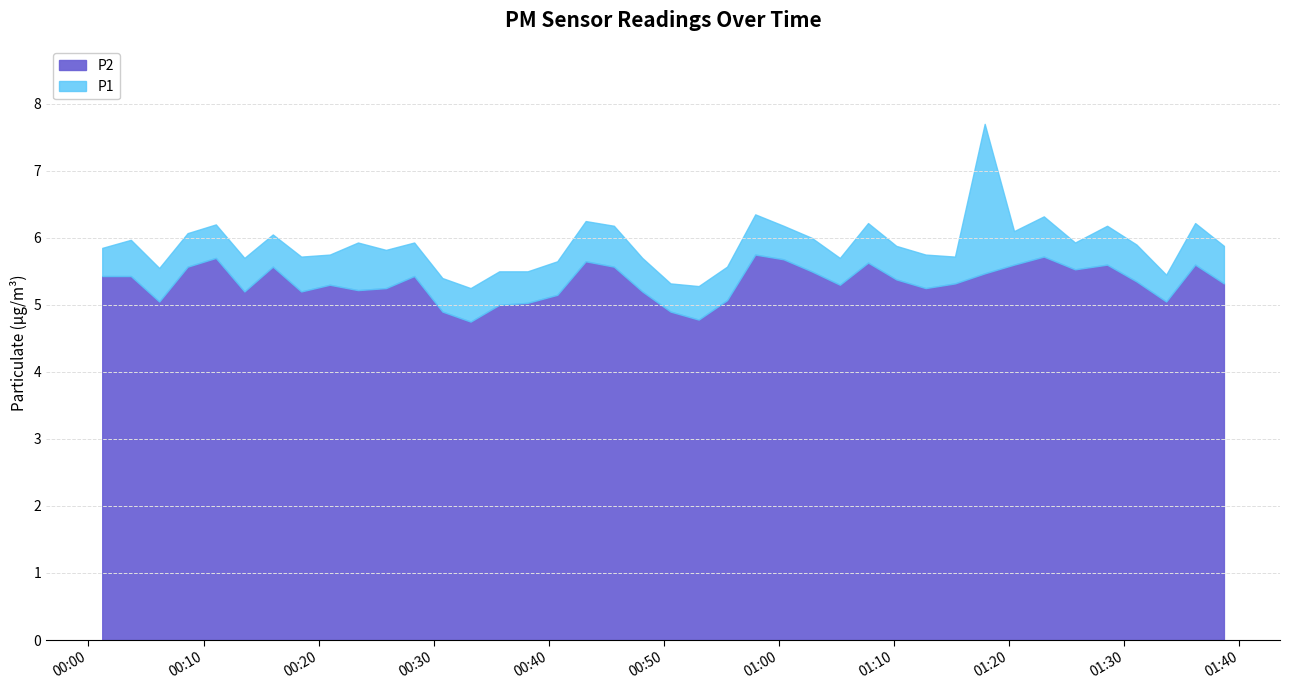

What is the label of the 23rd point from the left?

2022-08-05T00:55:29